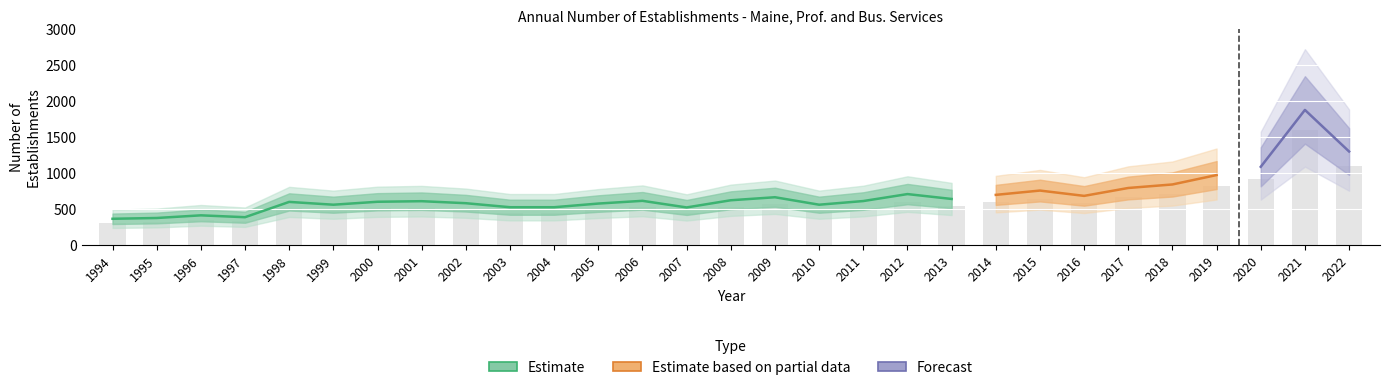

Where does the Total Establishments series first go above 611?

2006